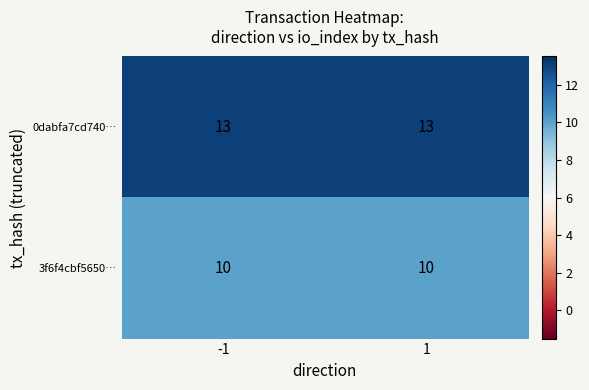

What is the highest value of the 3f6f4cbf5650… series?

10